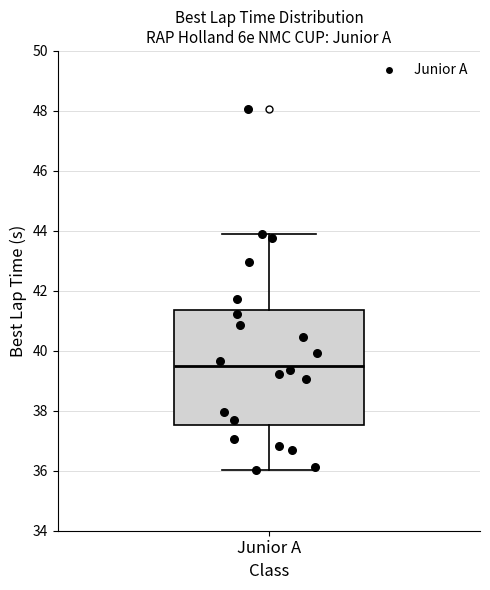

Read this box plot against the y-axis: the position of the median line, the range covered by the box, and the ends of both whiskers. The values are not printed on the chart, so give them approximately, as read against the axis.

median 39.6, box 37.6 to 41.4, whiskers 36.0 to 43.8